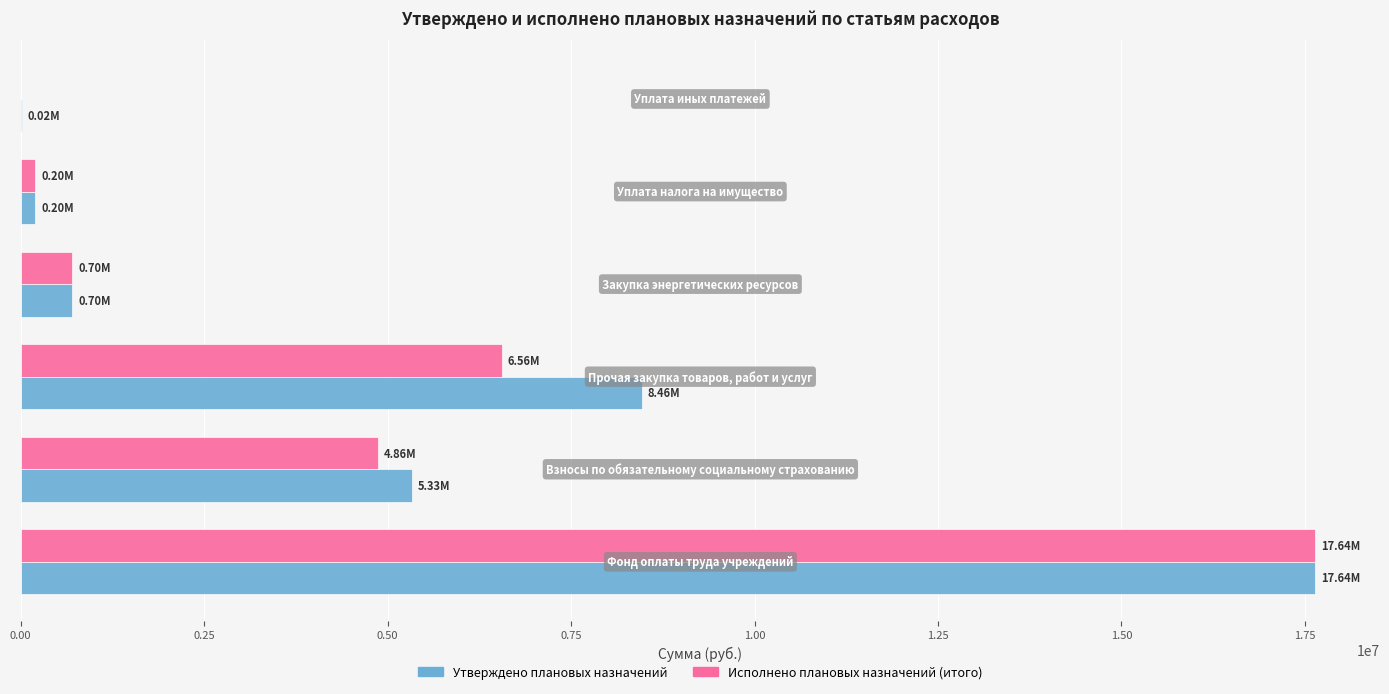

What is the highest value of the Исполнено плановых назначений (итого) series?

17642386.0